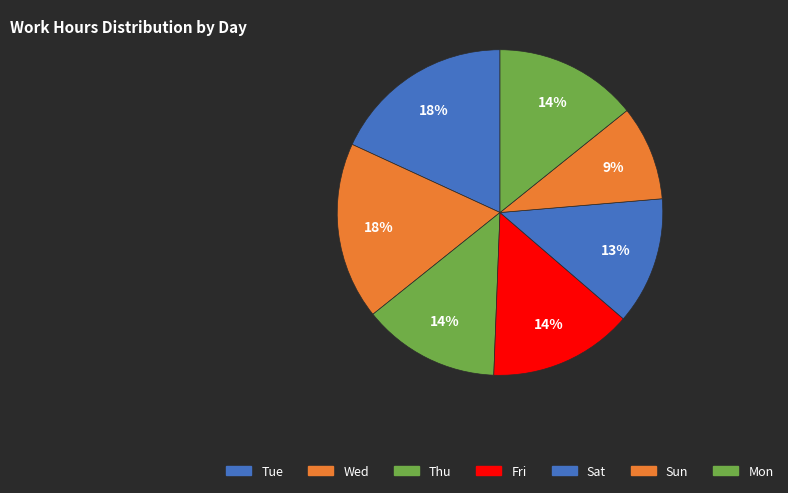

Count the number of slices in the pie.

7